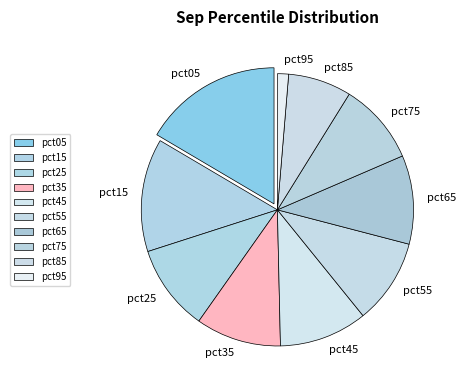

How many segments does this pie chart have?

10